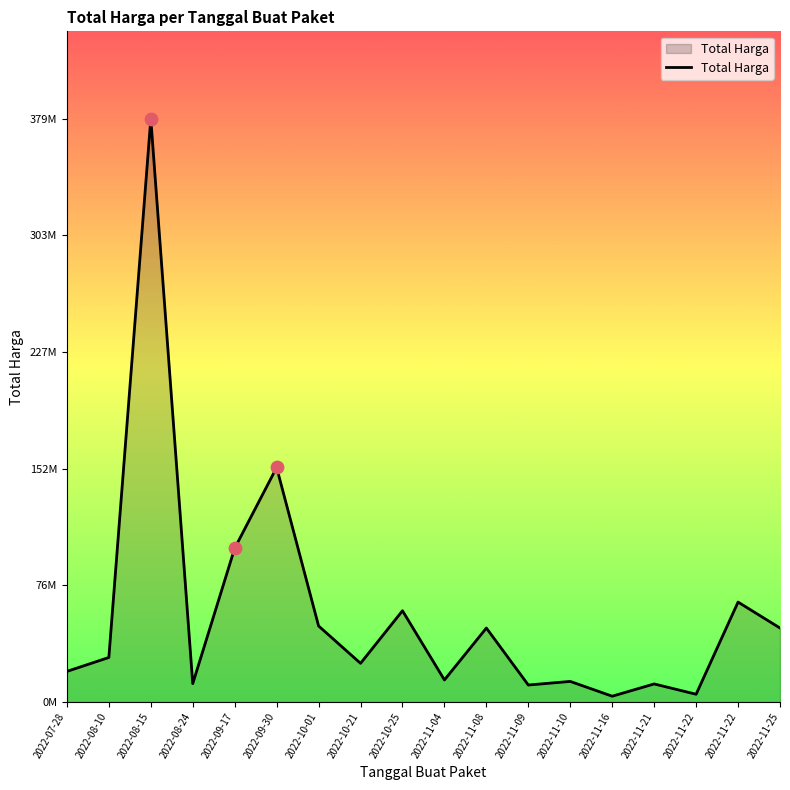

Approximately how many times larger is the value at 2022-11-22 compared to 2022-11-22?

0.1